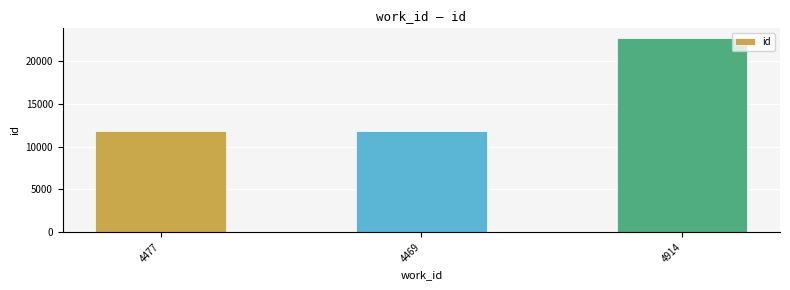

What is the change in value from 4477 to 4914?

+10891